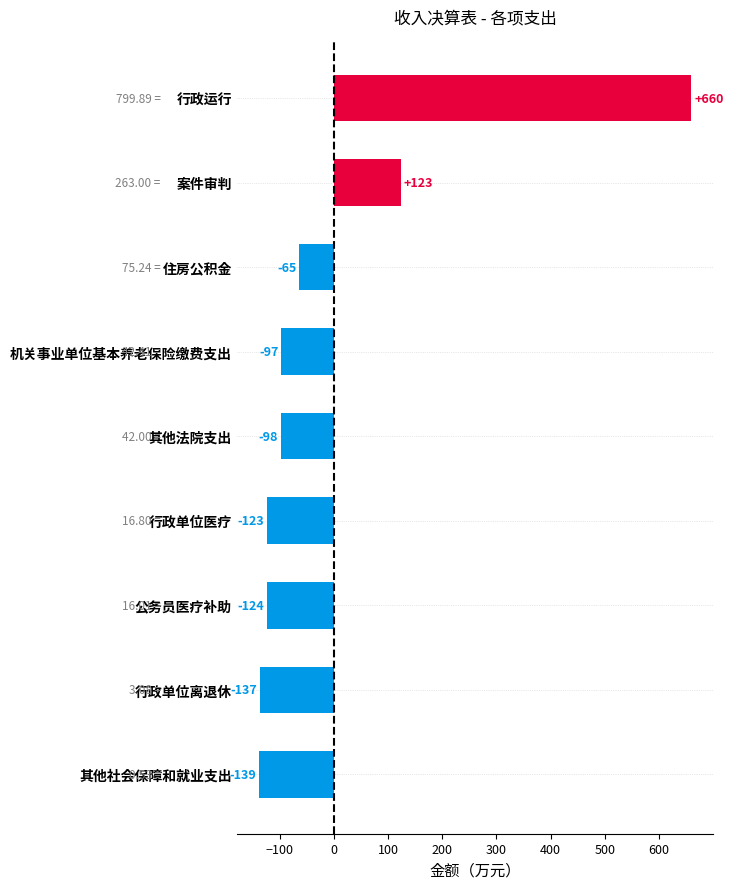

What is the sum of the values at 行政单位医疗 and 其他法院支出?

-221.0